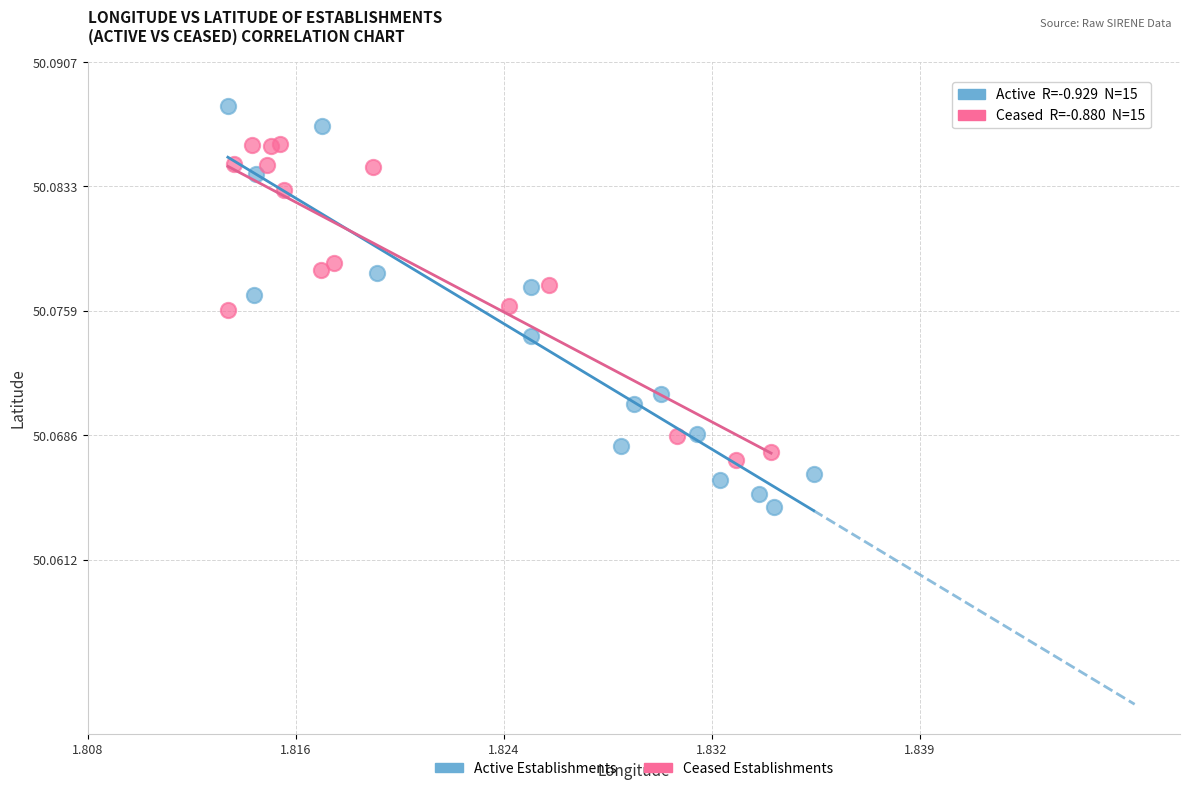

Which series contains the highest Y value?

Active Establishments